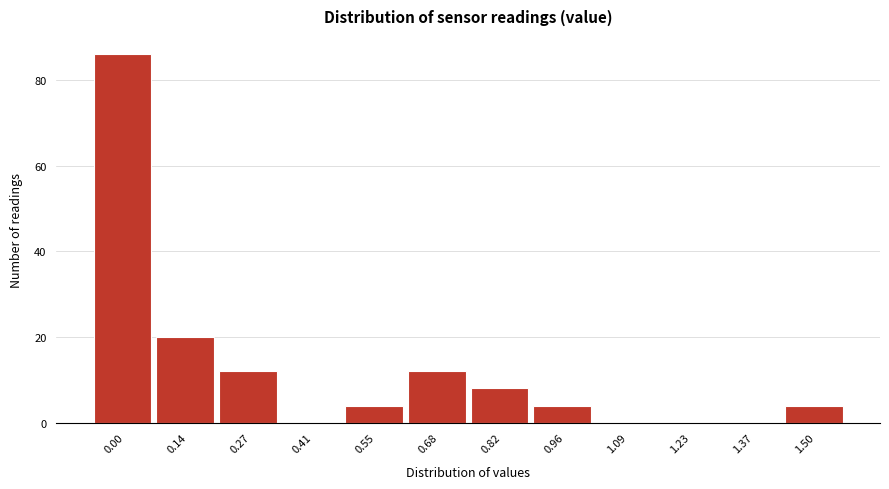

Reading right to left, transcribe all the data shown in this chart.

1.50=4	1.37=0	1.23=0	1.09=0	0.96=4	0.82=8	0.68=12	0.55=4	0.41=0	0.27=12	0.14=20	0.00=86